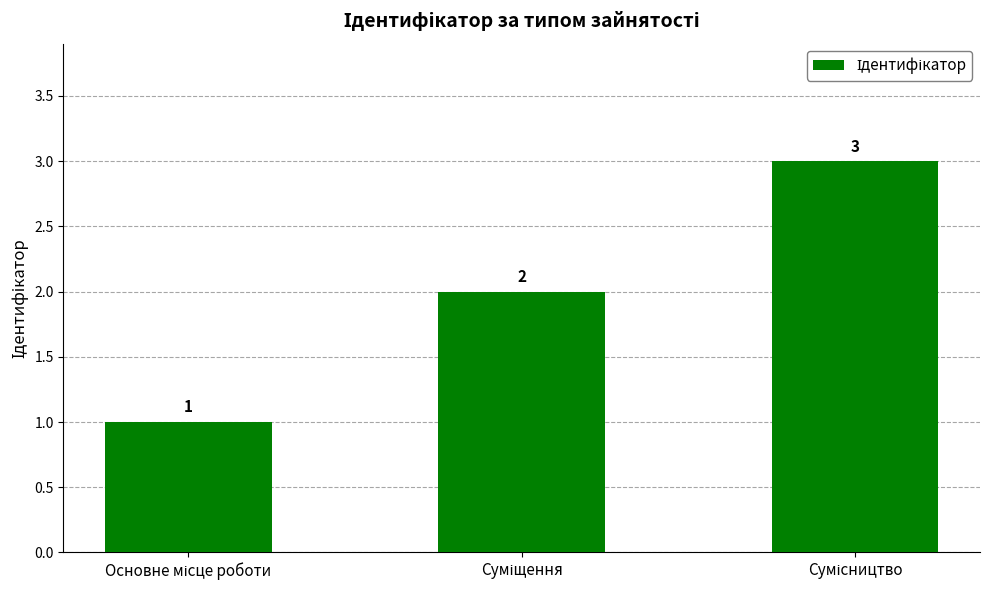

Count the number of categories in the chart.

3